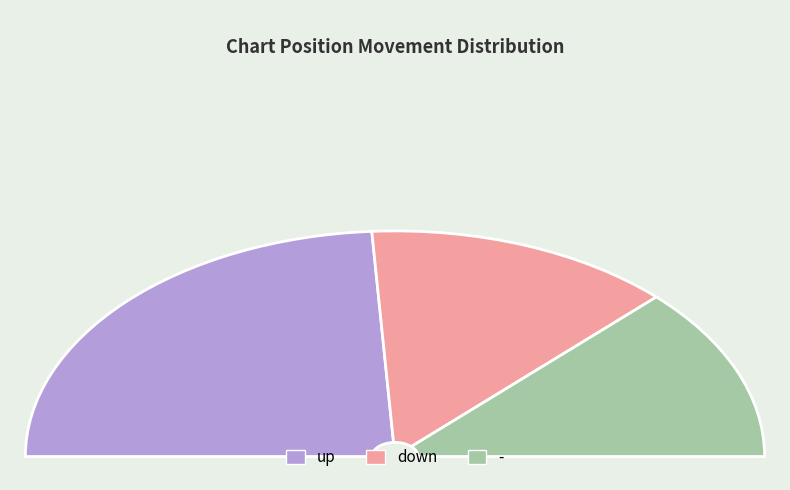

Is there any slice that represents more than half of the pie?

No